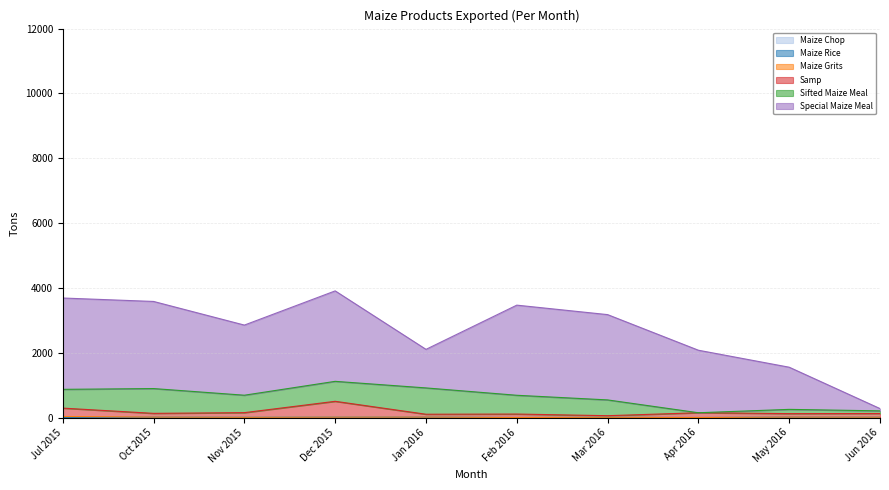

Where is Maize Chop nearest to the value 7?

Nov 2015